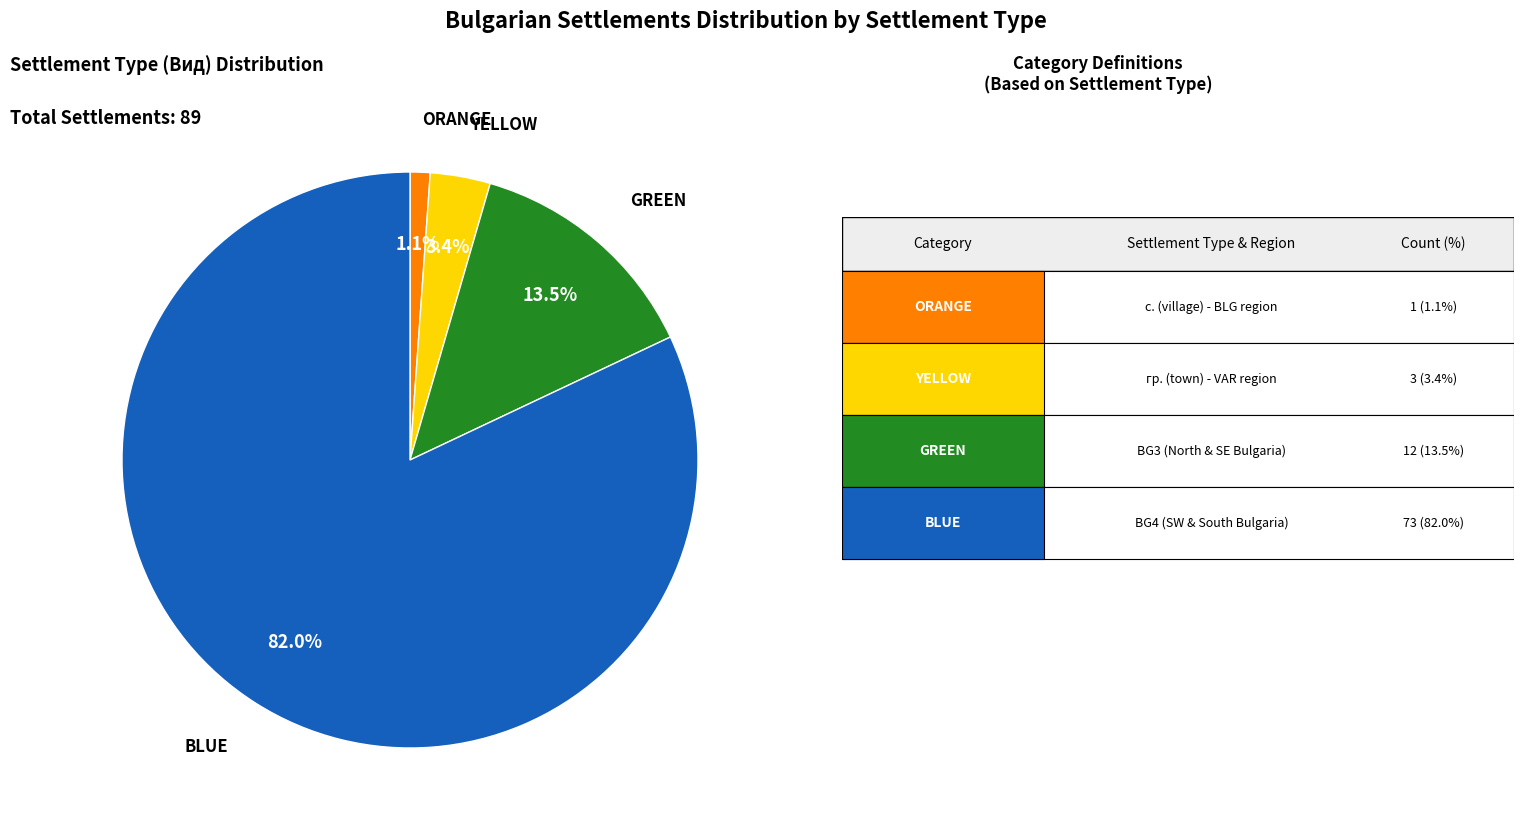

Which slice is the largest?

BLUE